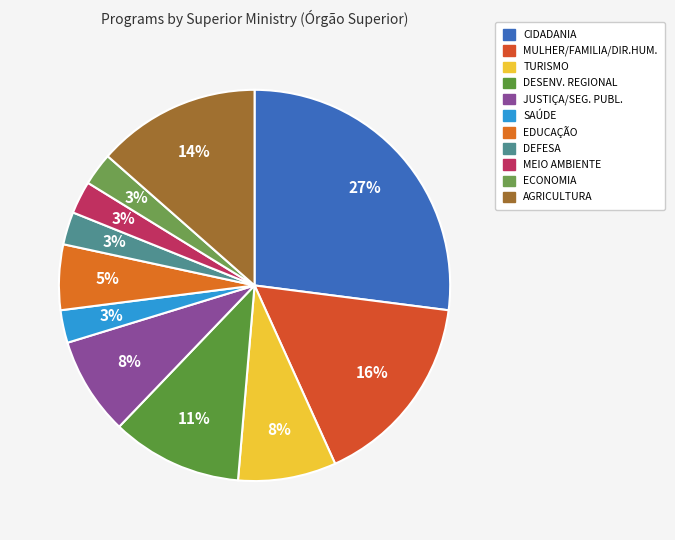

Count the number of slices in the pie.

11